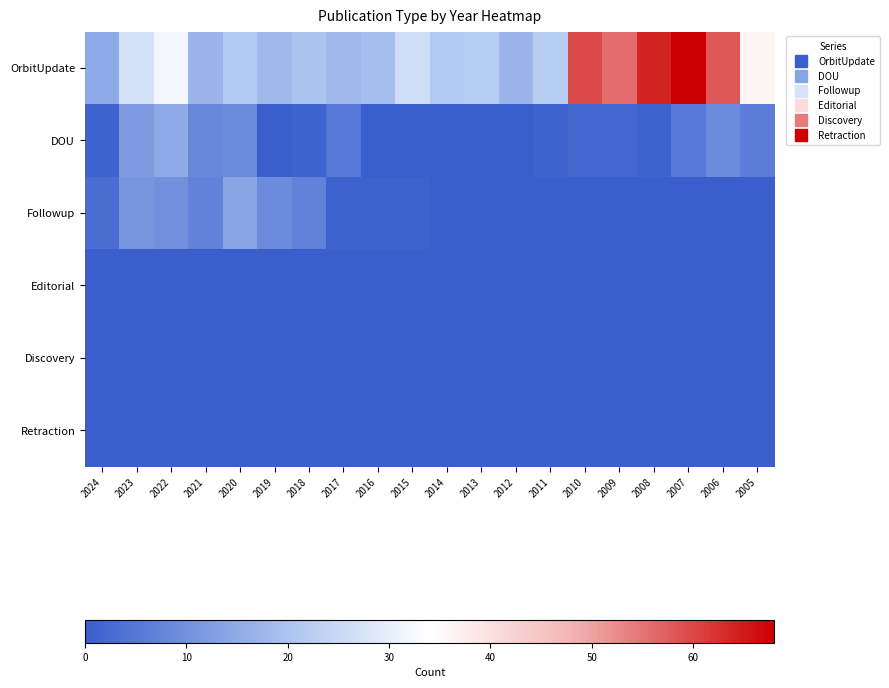

List the series in order of their peak value, highest first.

OrbitUpdate, DOU, Followup, Editorial, Discovery, Retraction